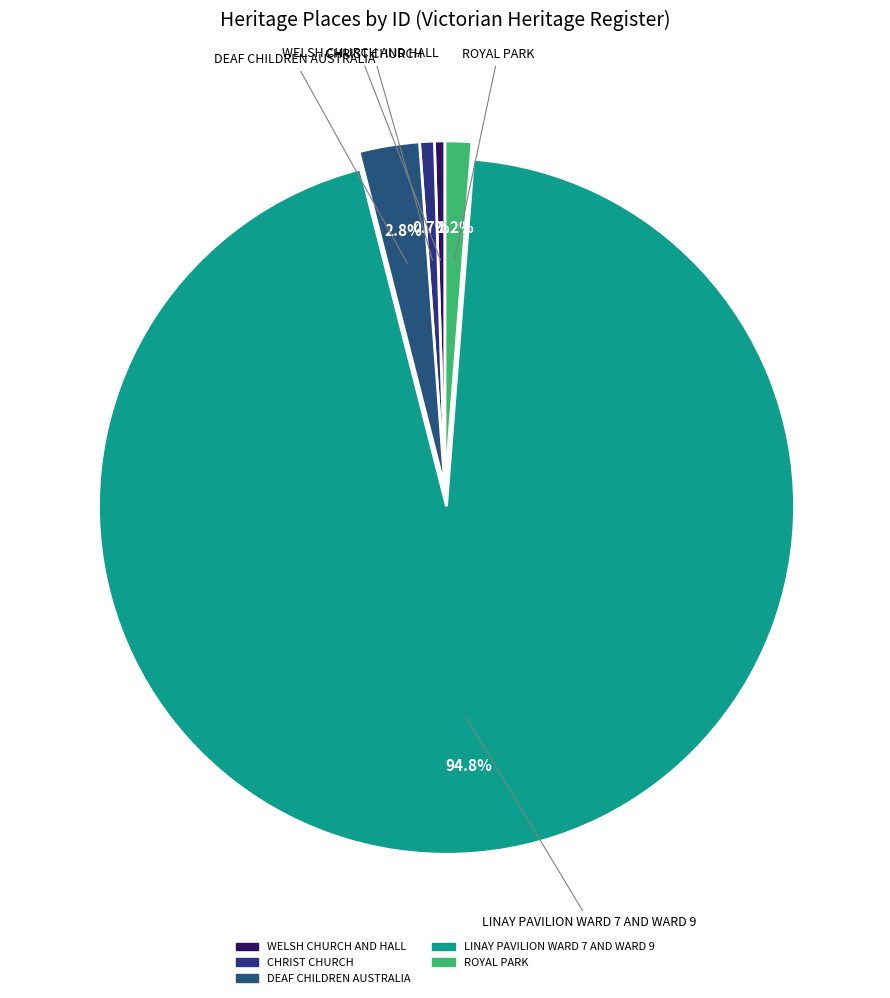

What percentage is the ROYAL PARK slice, to the nearest percent?

1%